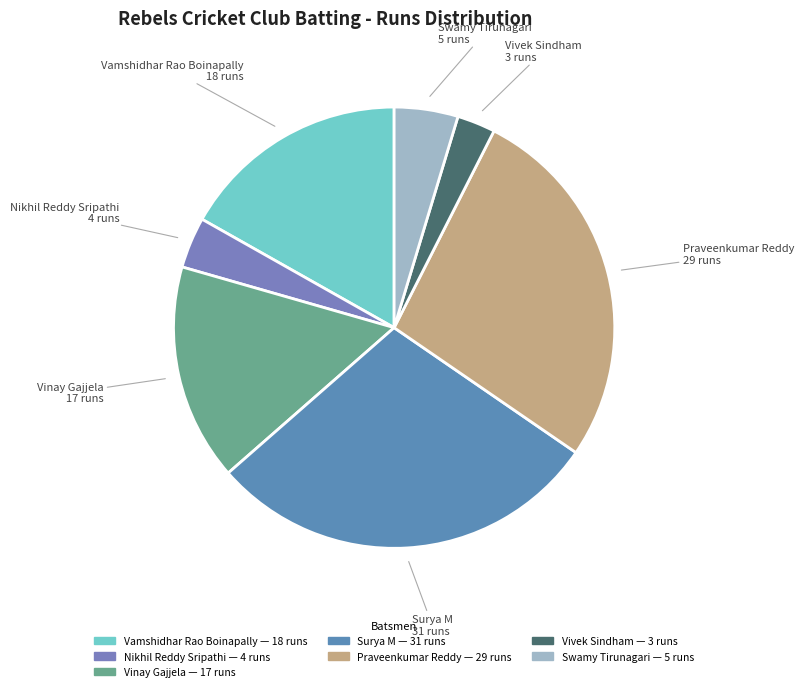

What is the ratio of the value at Praveenkumar Reddy to the value at Swamy Tirunagari?

5.8